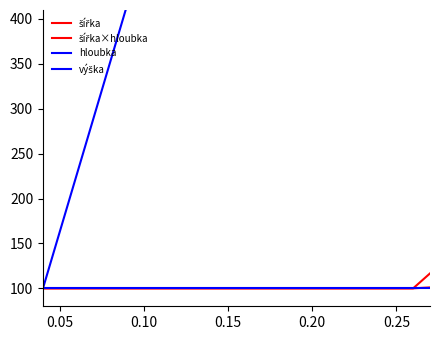

What is the average value of the hloubka series?

245.8